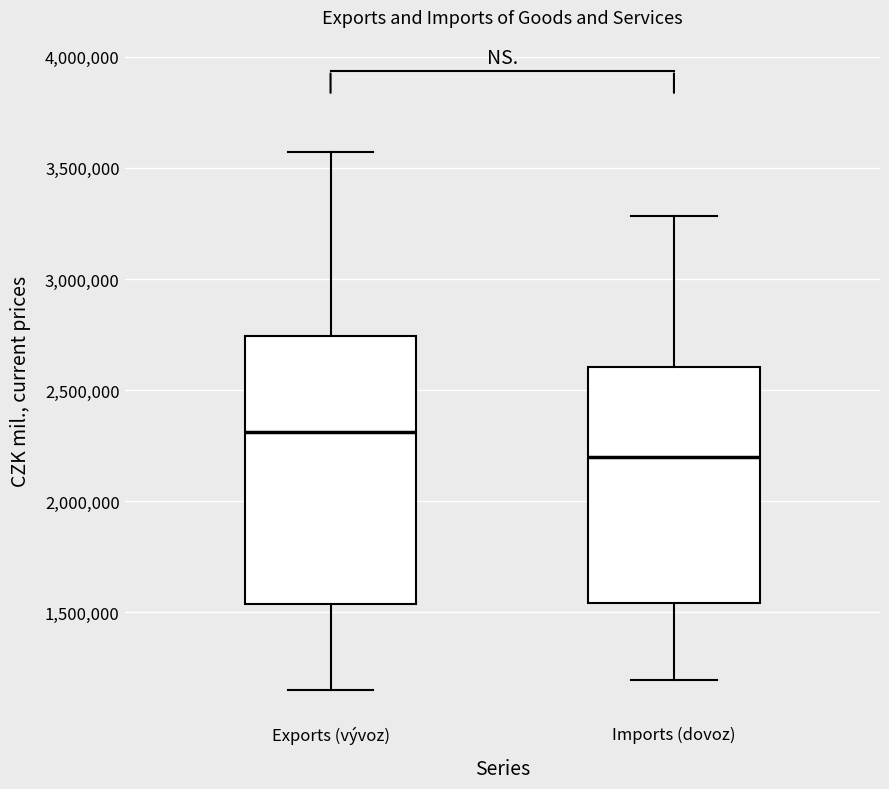

Which box is the tallest, from its lower edge to its upper edge?

Exports (vývoz)